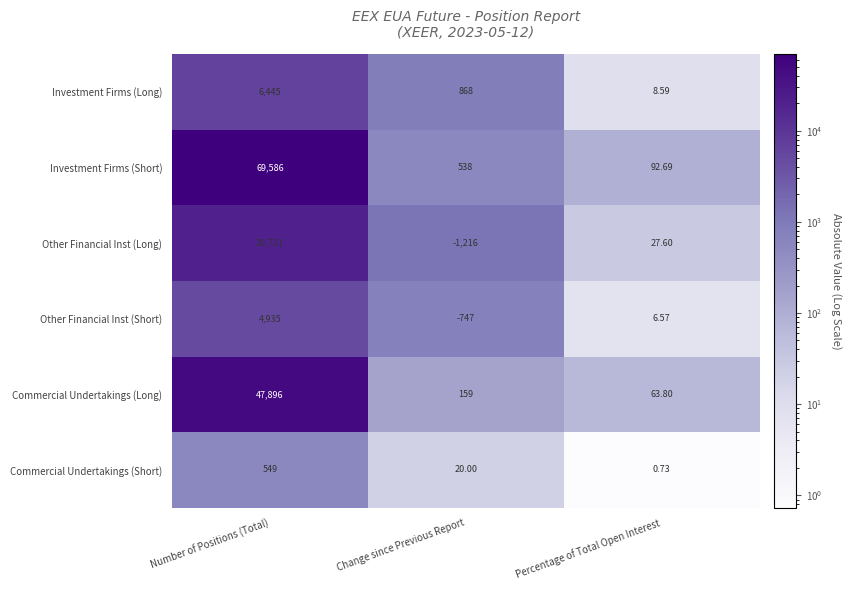

How many series are shown in this chart?

6